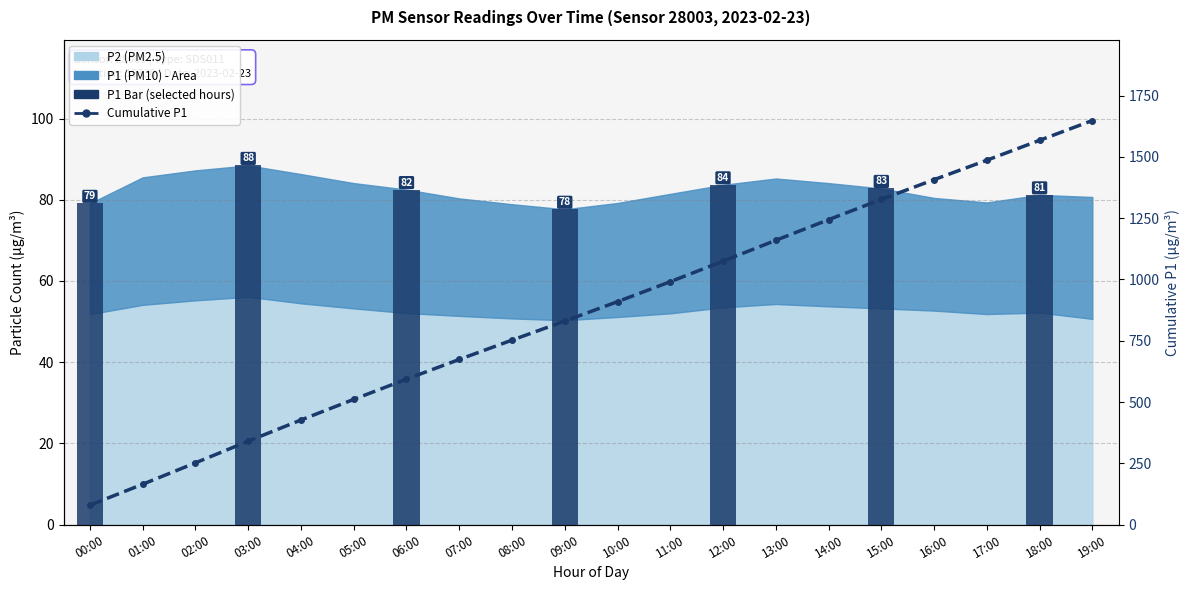

Which category has the highest value across all series?

19:00